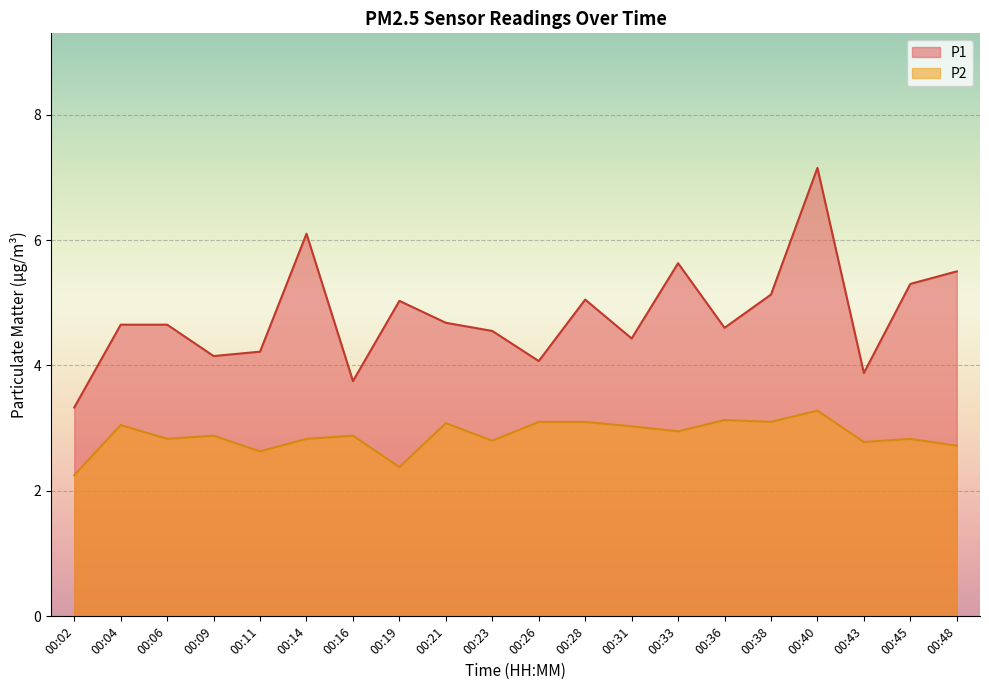

True or false: P1 has a value of 3.9 at 00:43.

True